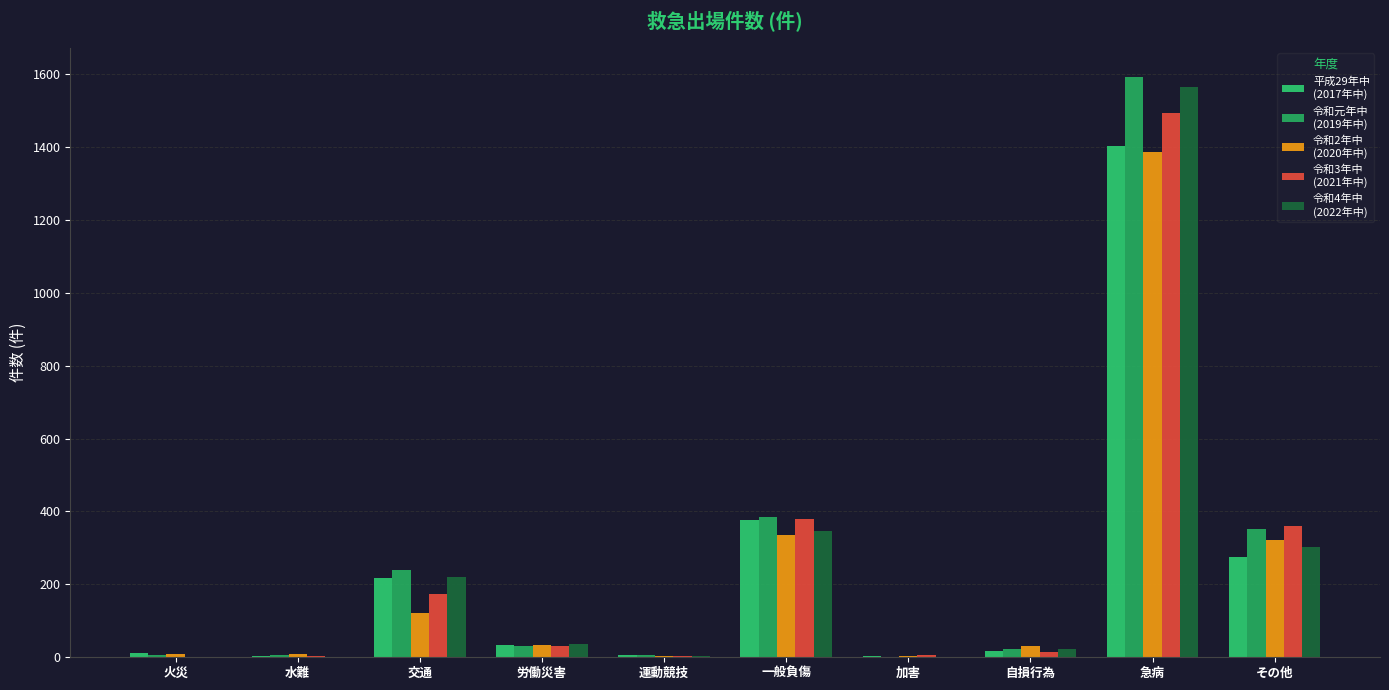

What position from the right is 水難?

9